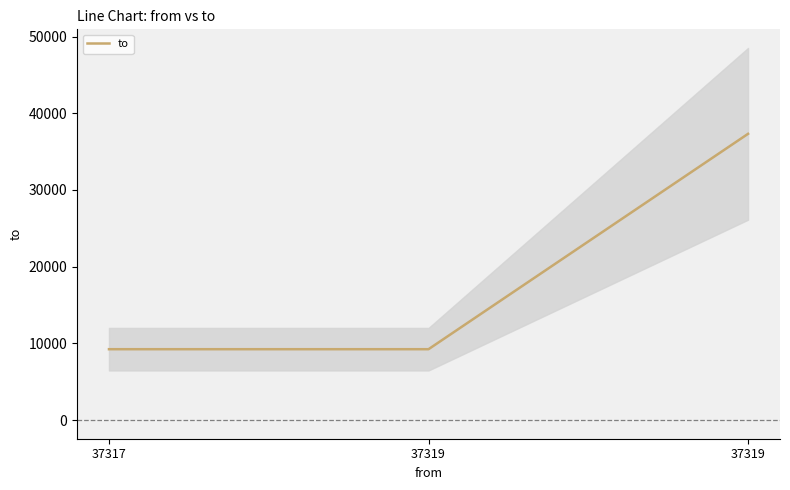

At which category does the chart reach its minimum across all series?

37317